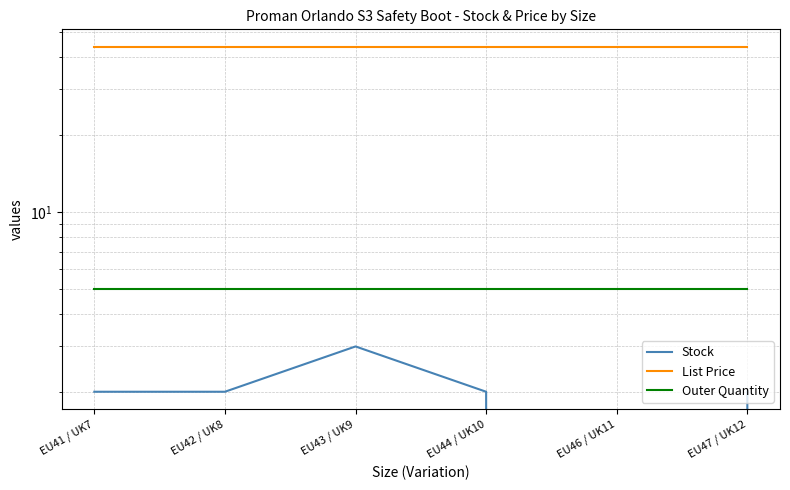

Reading left to right, transcribe all the data shown in this chart.

Stock: 2.0	2.0	3.0	2.0	0.0	2.0
List Price: 44.0	44.0	44.0	44.0	44.0	44.0
Outer Quantity: 5.0	5.0	5.0	5.0	5.0	5.0